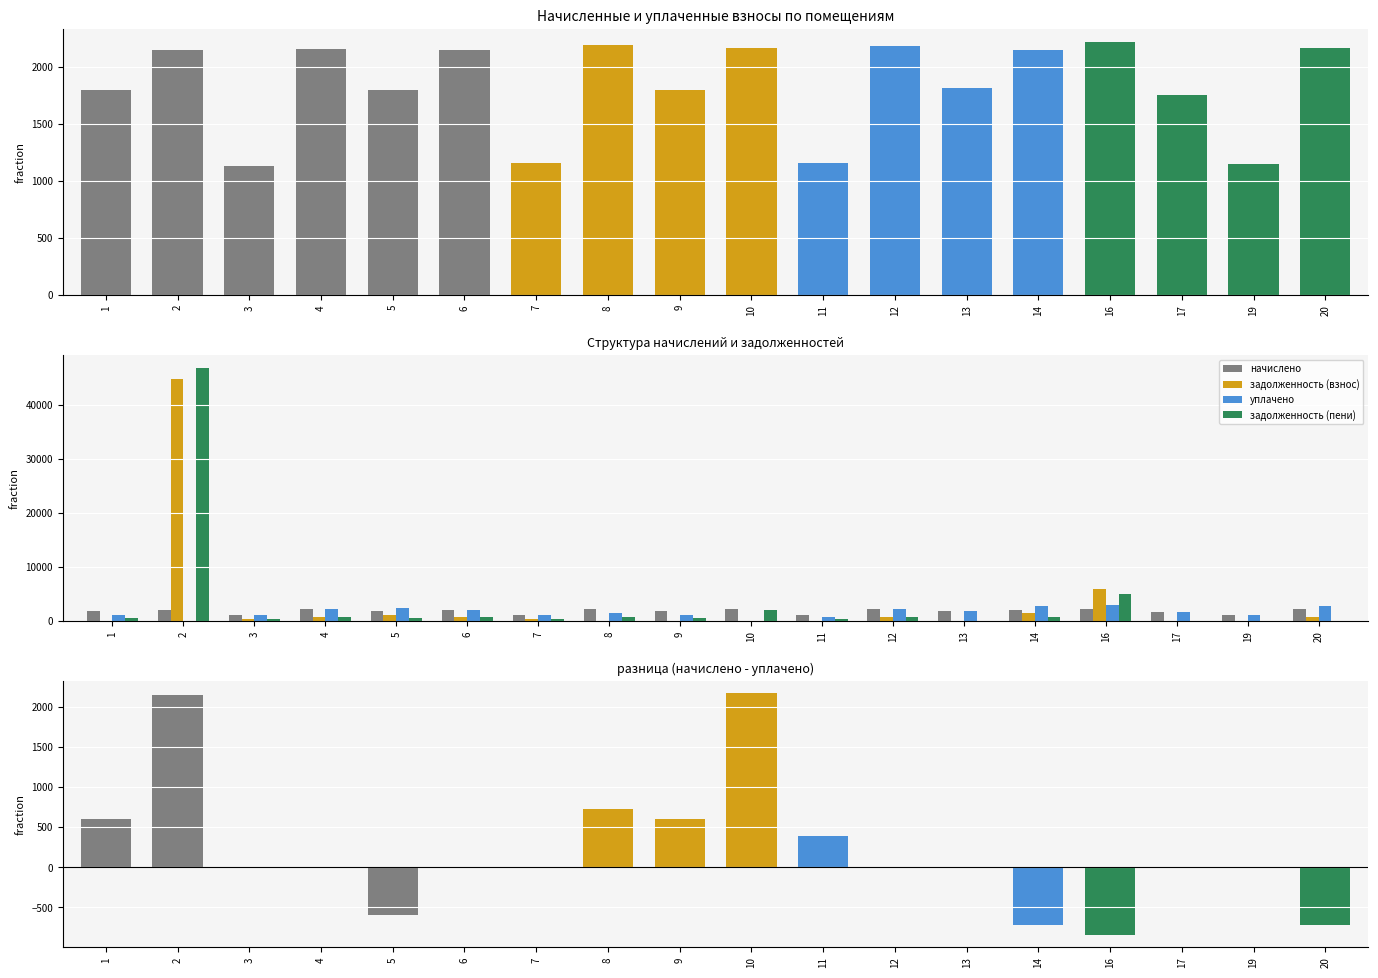

Which category has the lowest value in the уплачено series?

2